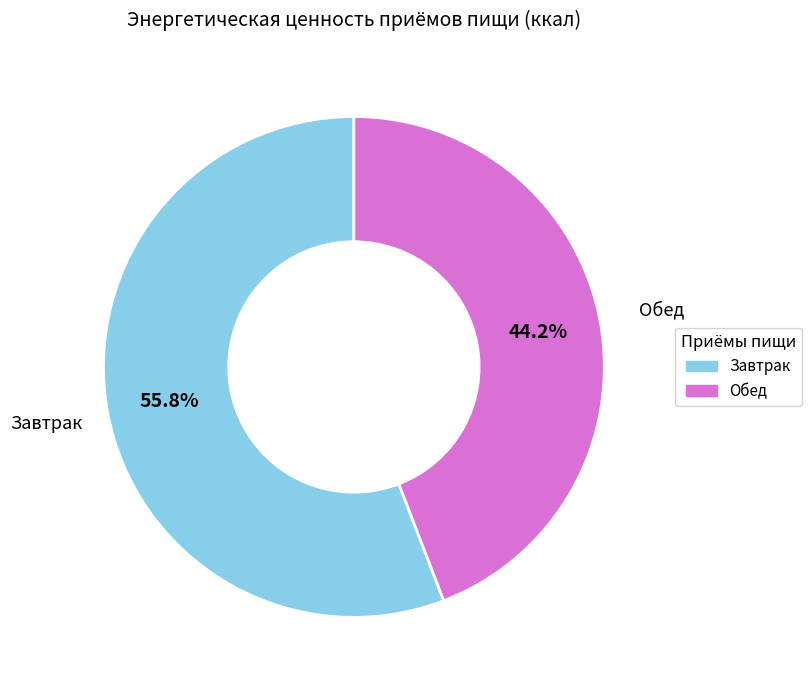

Does Обед account for over 50% of the chart?

No